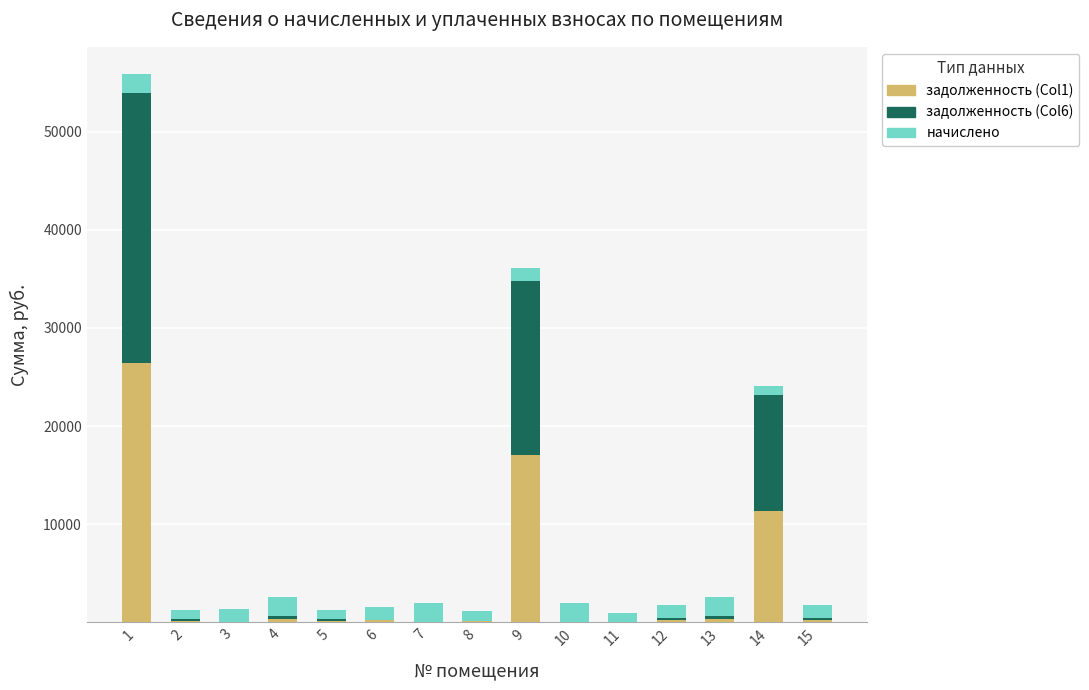

What is the sum of all задолженность (Col1) values?

56680.9